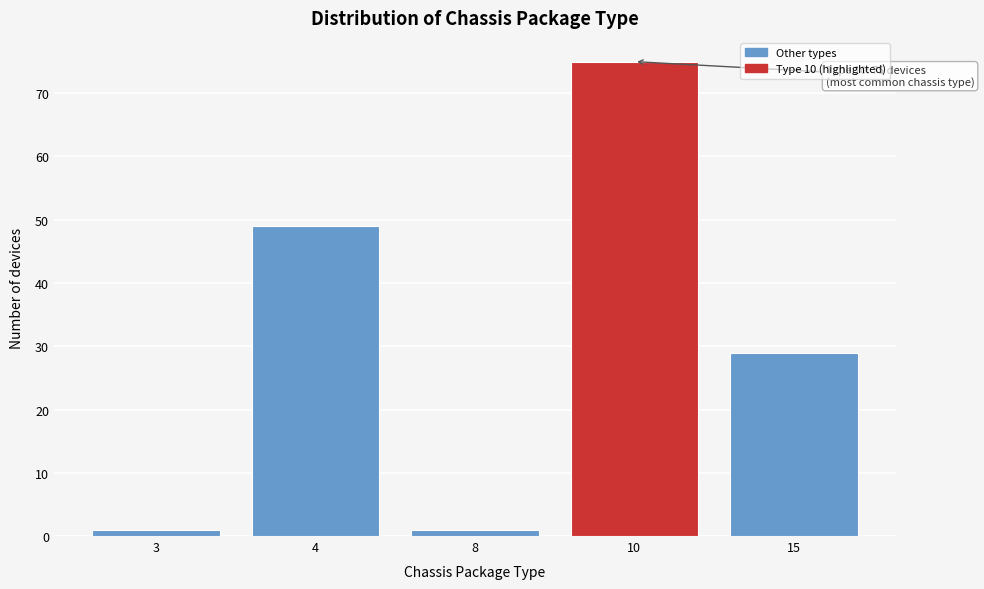

Reading left to right, what are all the values shown in this chart?

3=1	4=49	8=1	10=75	15=29